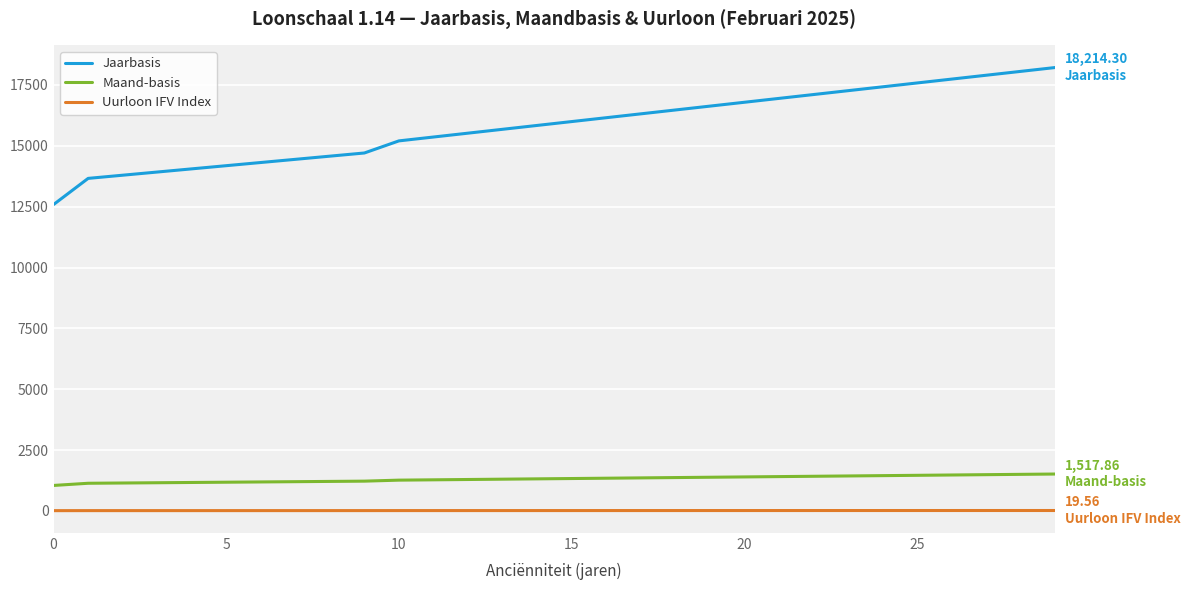

Where is Uurloon IFV Index nearest to the value 16?

9